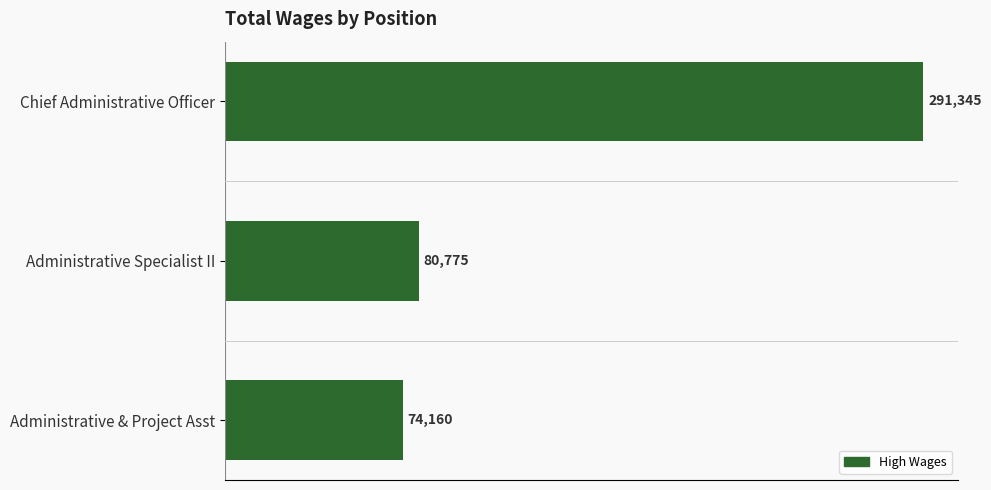

The value at Administrative & Project Asst is 74160. True or false?

True